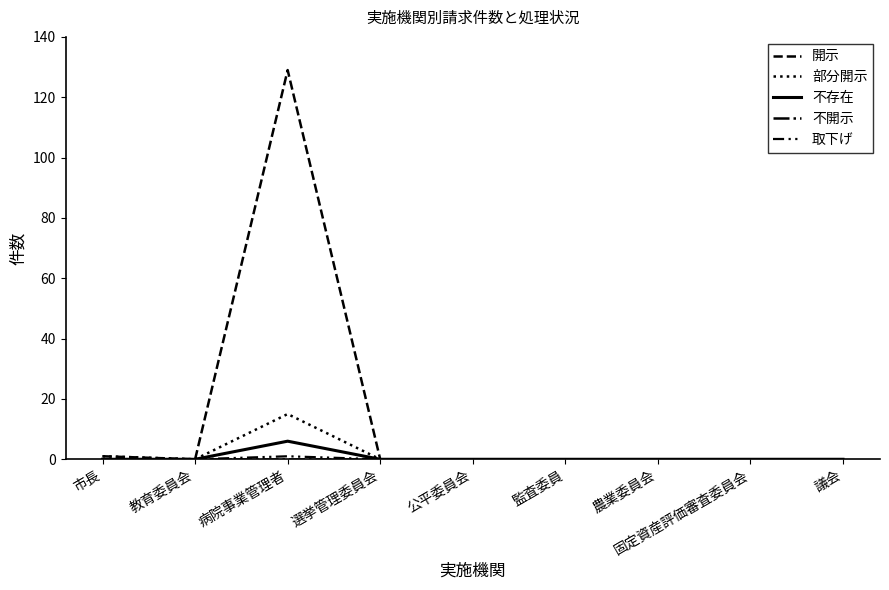

True or false: 不開示 and 不存在 intersect in this chart.

False